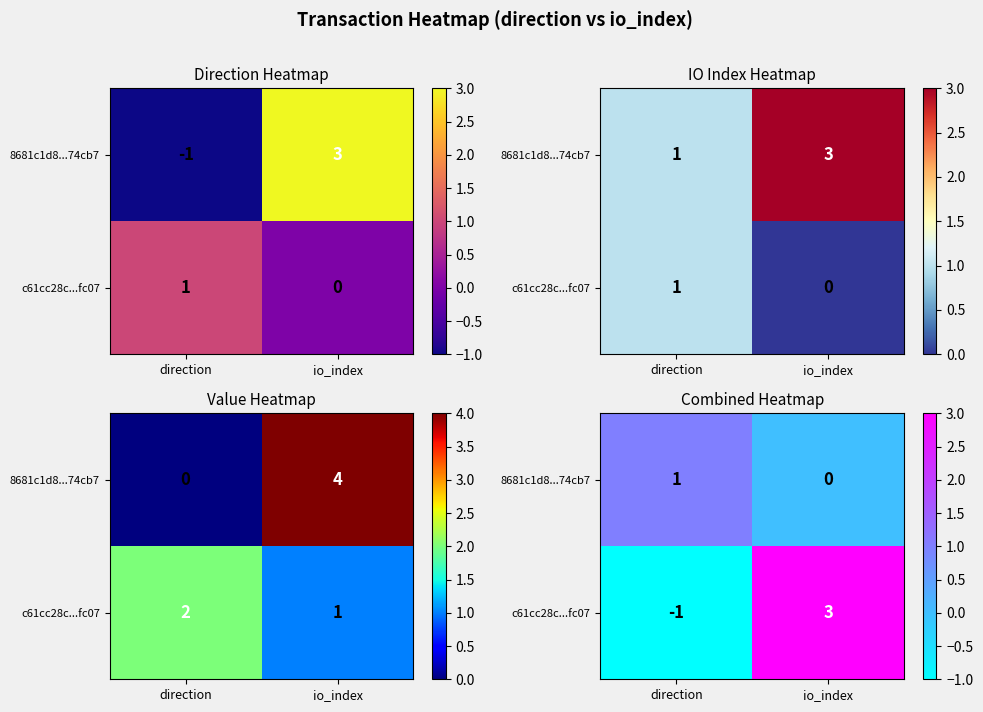

Which has a higher value, direction or io_index?

direction